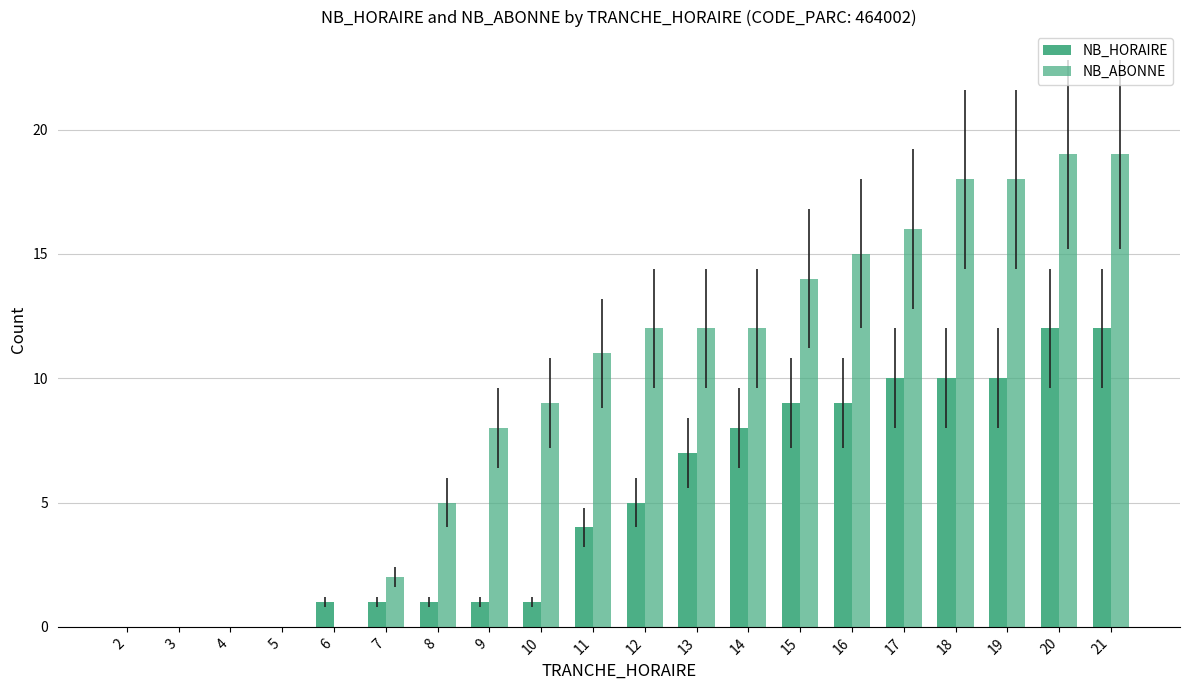

Does the chart contain stacked bars?

No